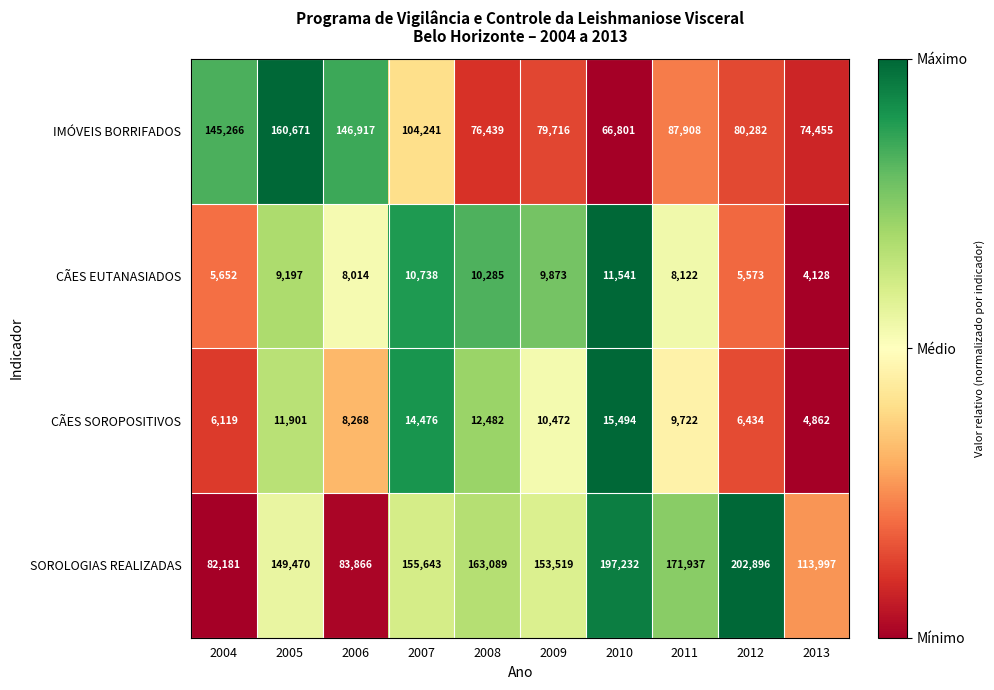

True or false: SOROLOGIAS REALIZADAS has a value of 149470 at 2005.

True